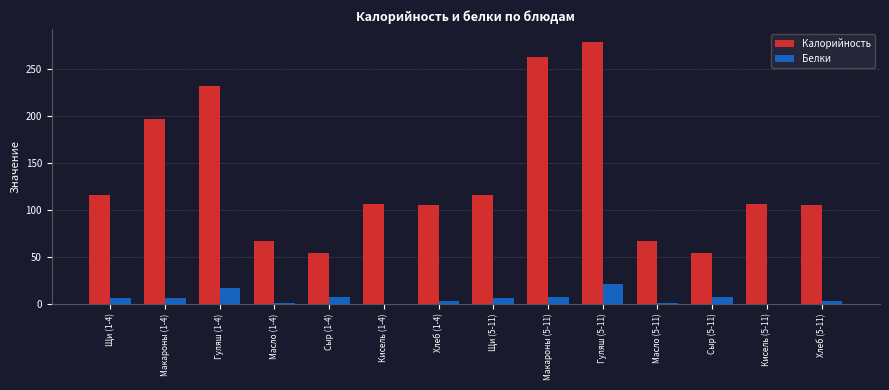

What is the approximate value of Калорийность at Масло (1-4)?

66.1